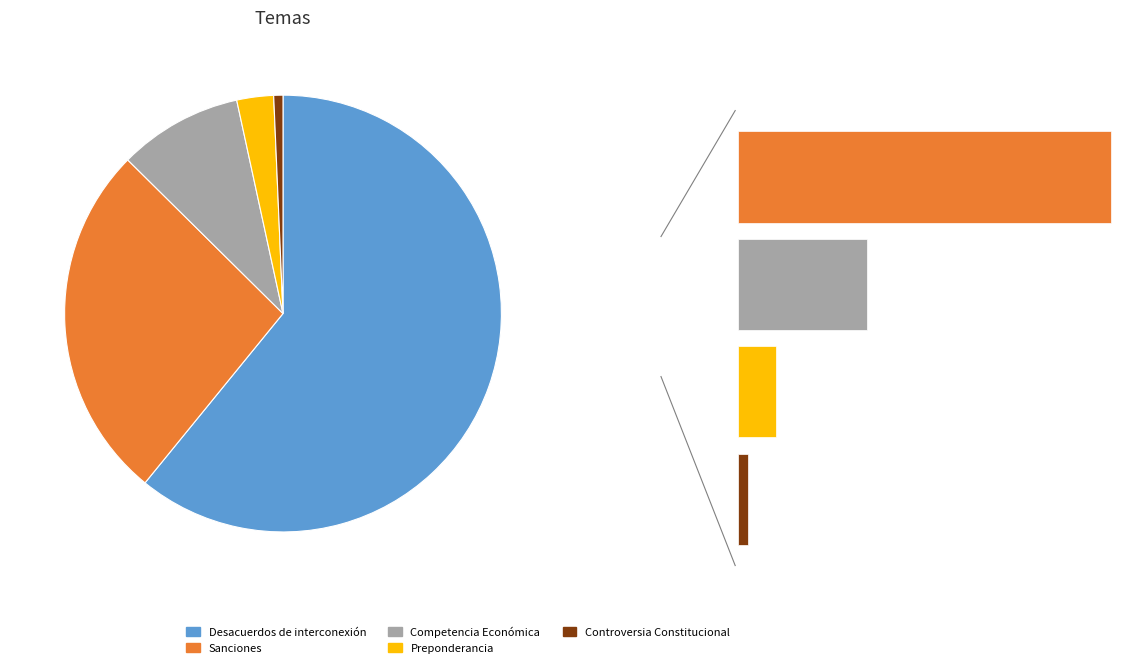

Count the number of slices in the pie.

5